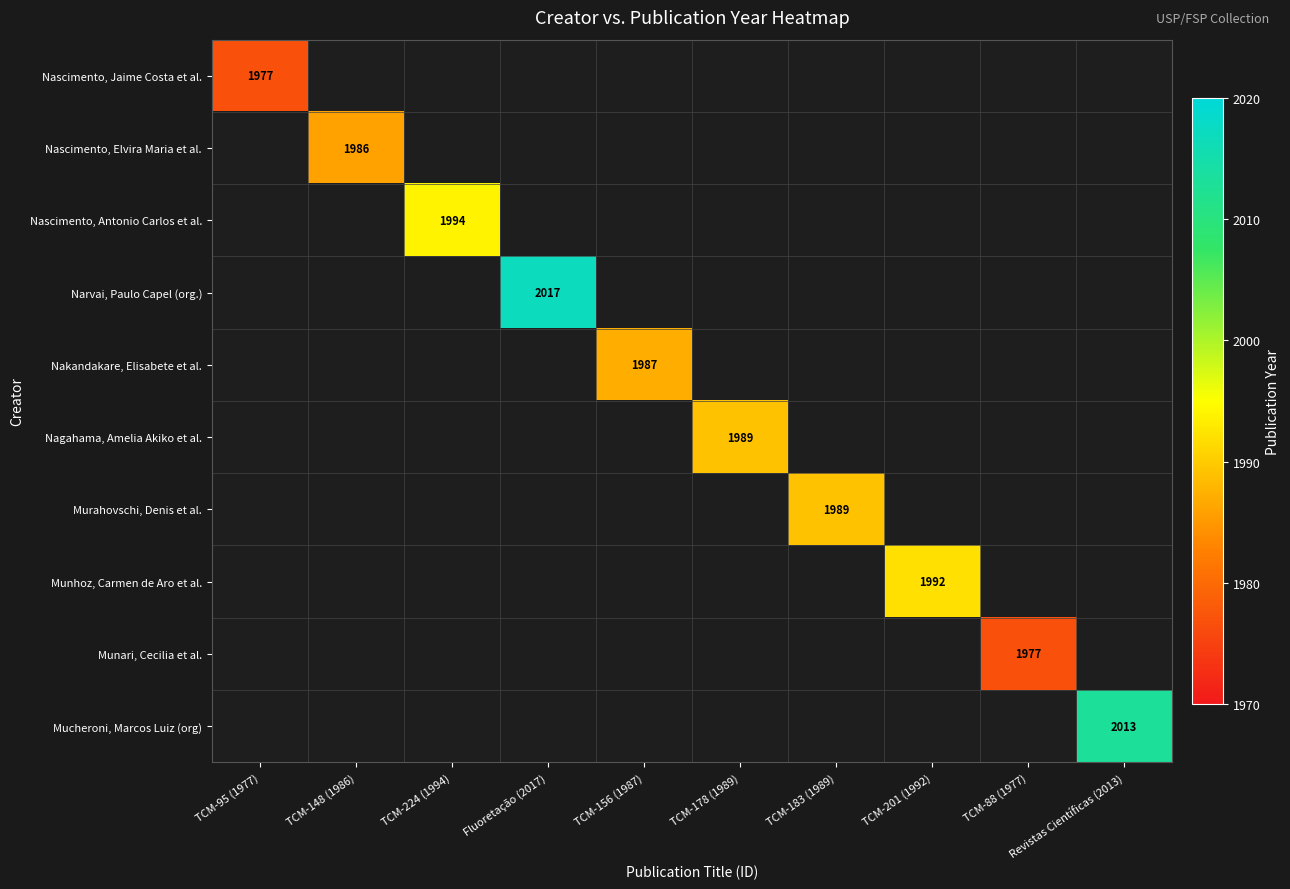

Which category has the lowest value across all series?

TCM-95 (1977)